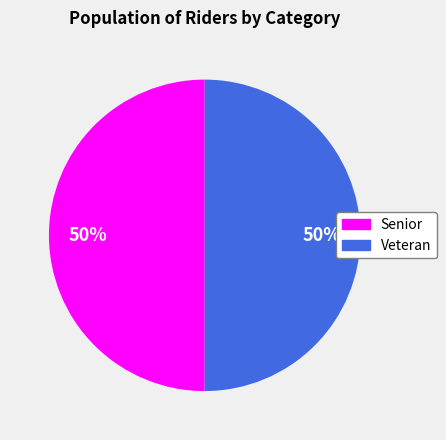

Is the sum of Veteran and Senior greater than half?

Yes